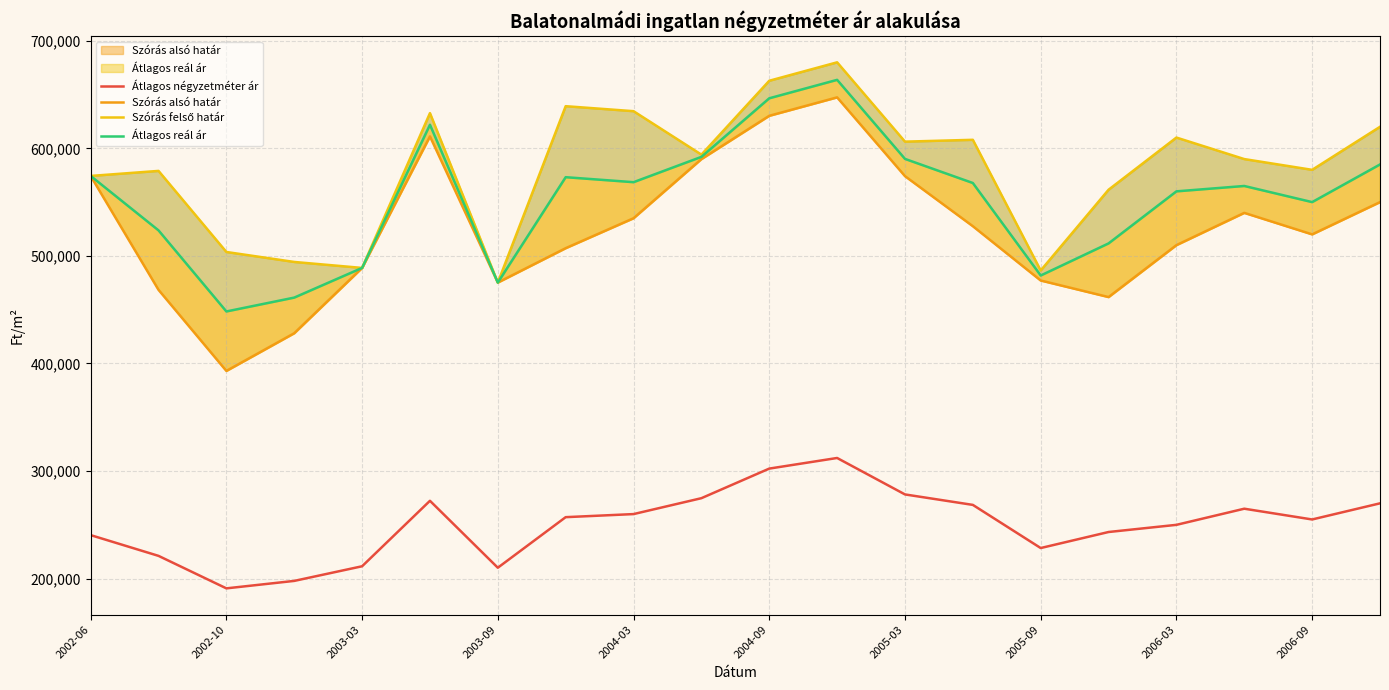

How many values in the Szórás alsó határ series are below 527606?

10